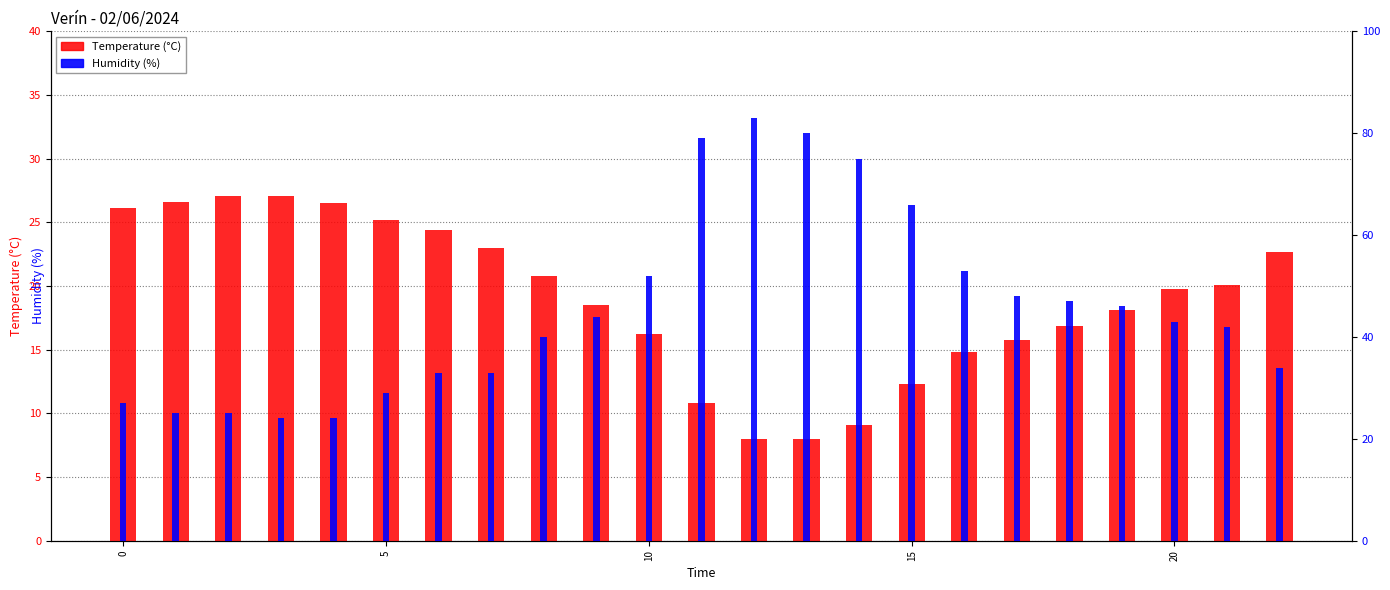

Is the value of Temperature (°C) at 13 greater than the value of Humidity (%) at 0?

No